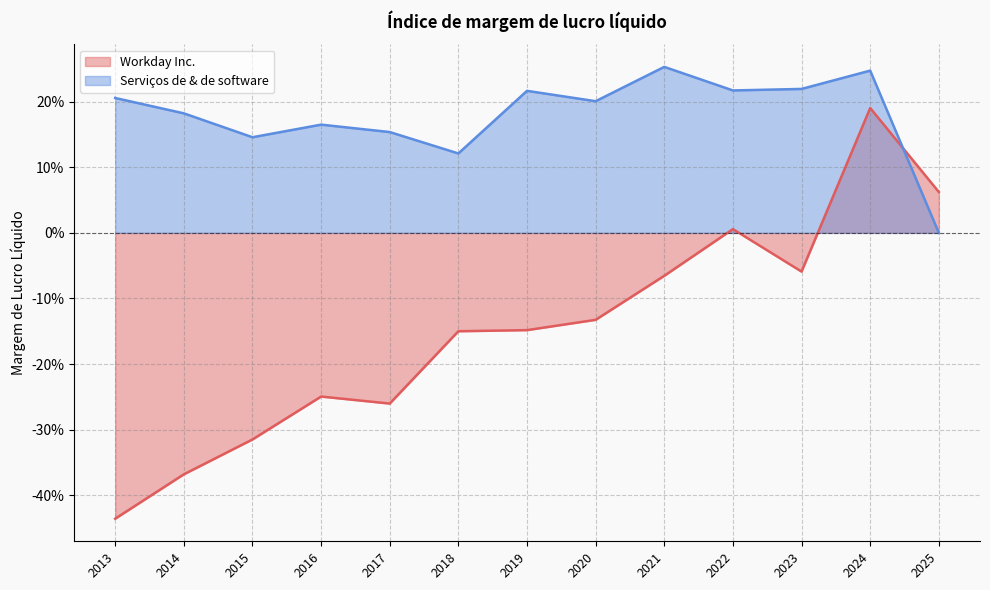

The value of Serviços de & de software at 2022 is 0.3. True or false?

False